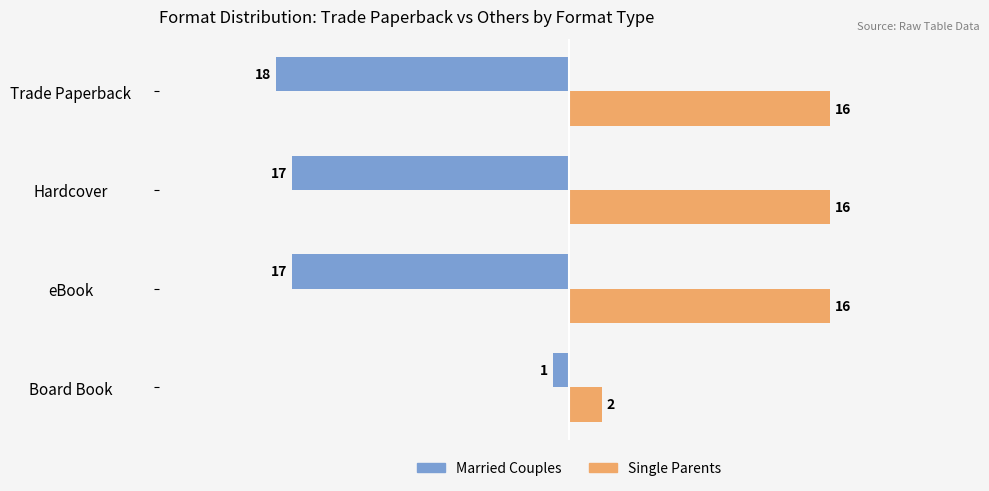

Is the value of Single Parents at Board Book greater than the value of Married Couples at Trade Paperback?

Yes